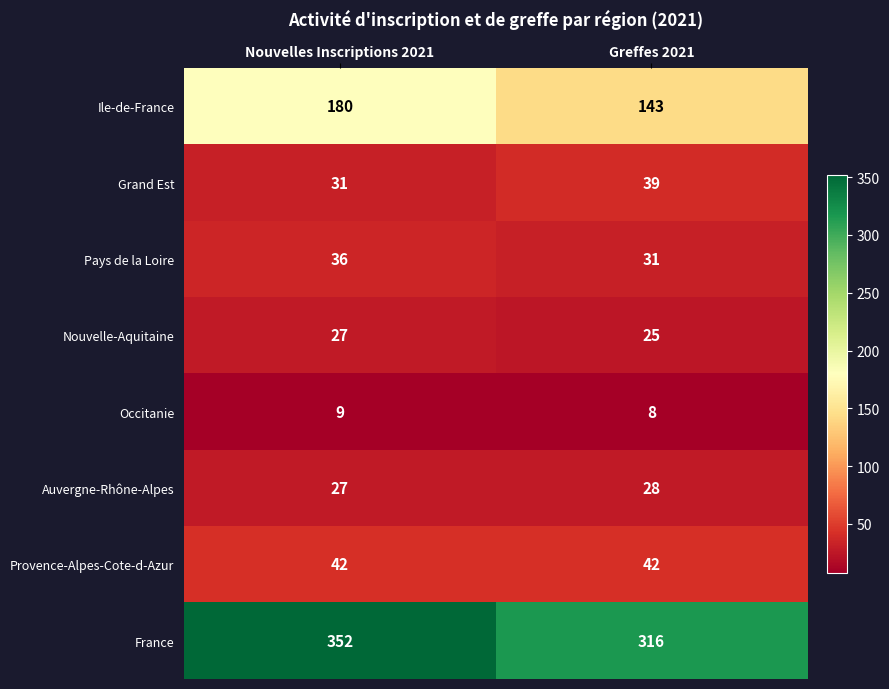

What is the difference between the Grand Est values at Nouvelles Inscriptions 2021 and Greffes 2021?

8